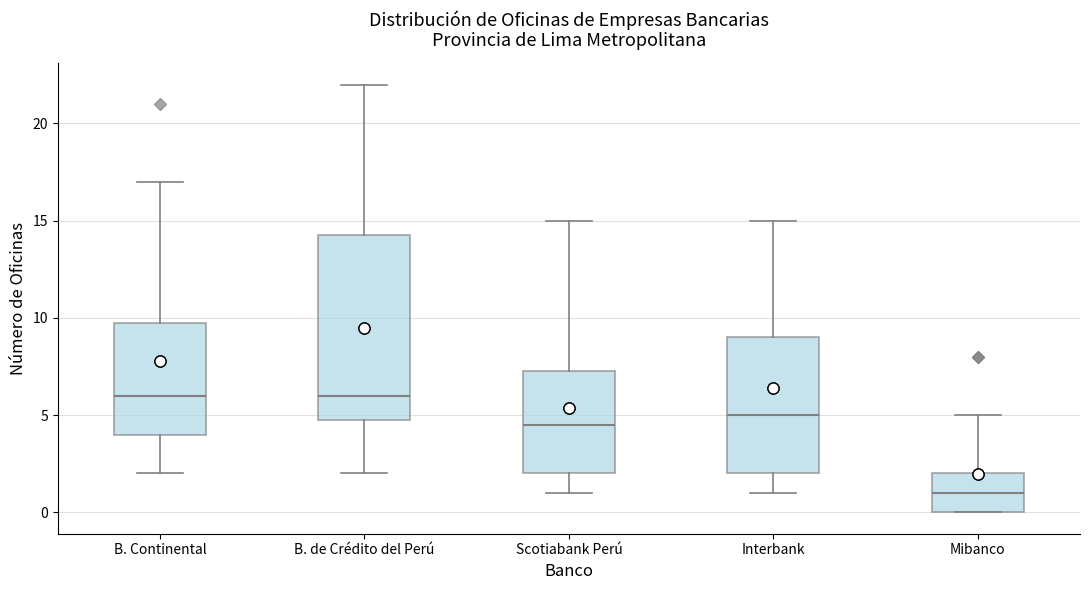

Reading left to right, transcribe this box plot: for each box, give where its median line is, the range the box spans, and where its two whiskers end, as read against the y-axis. The values are not printed on the chart, so give them approximately, as read against the axis.

B. Continental: median 6.0, box 4.0 to 10.0, whiskers 2.0 to 17.0
B. de Crédito del Perú: median 6.0, box 5.0 to 14.5, whiskers 2.0 to 22.0
Scotiabank Perú: median 4.5, box 2.0 to 7.5, whiskers 1.0 to 15.0
Interbank: median 5.0, box 2.0 to 9.0, whiskers 1.0 to 15.0
Mibanco: median 1.0, box 0.0 to 2.0, whiskers 0.0 to 5.0